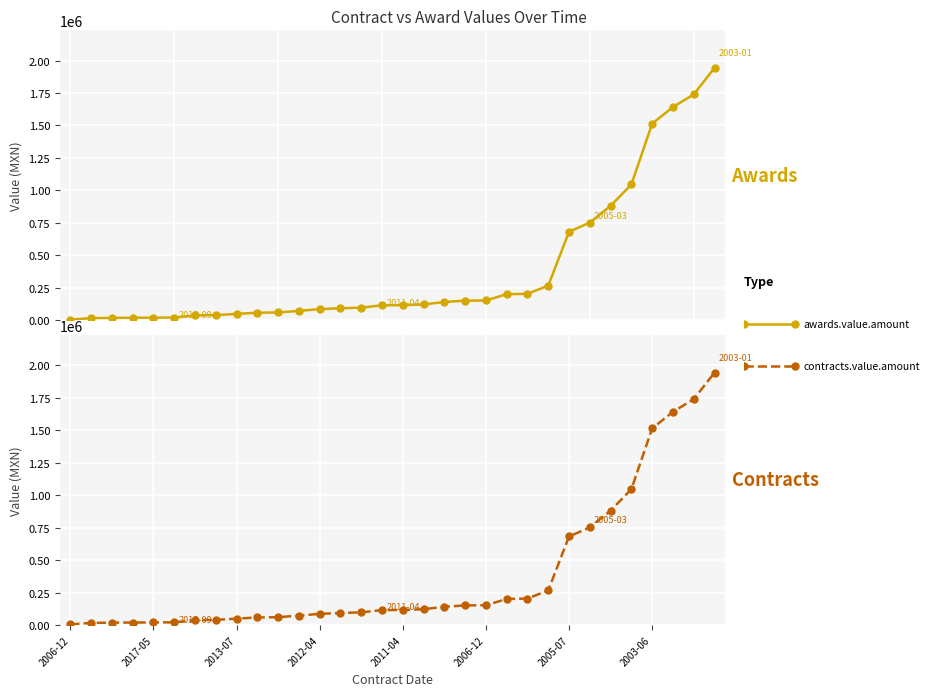

Between 13 and 14, which series saw the biggest shift?

awards.value.amount